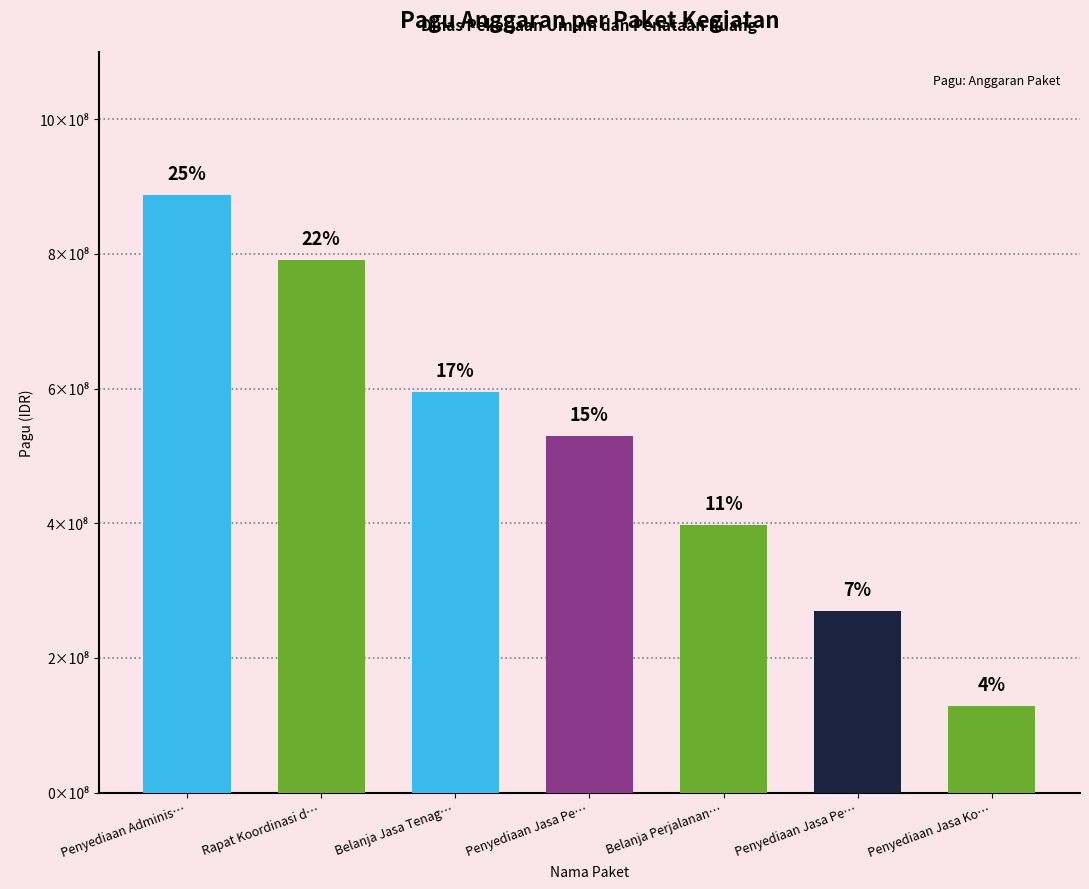

What is the sum of all values?

3598971300